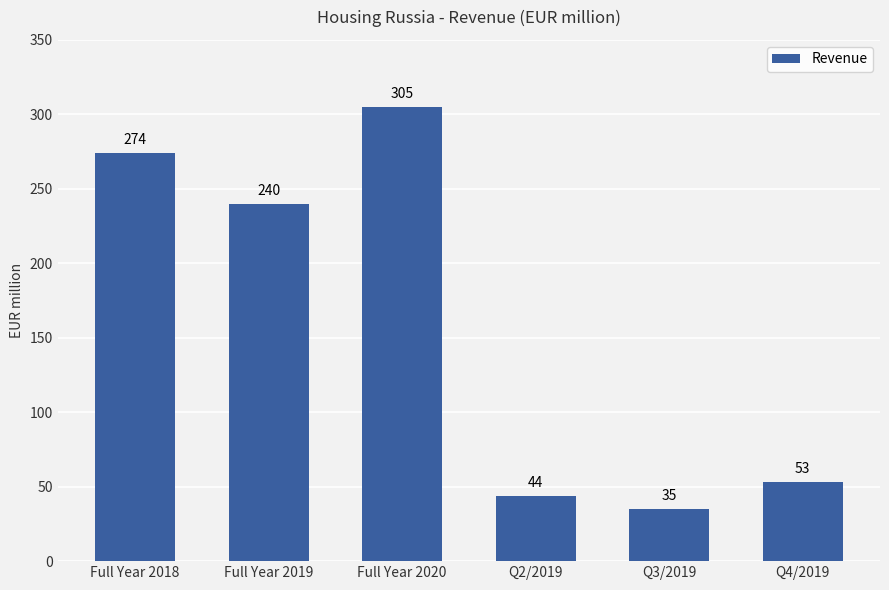

What is the minimum value shown in the chart?

35